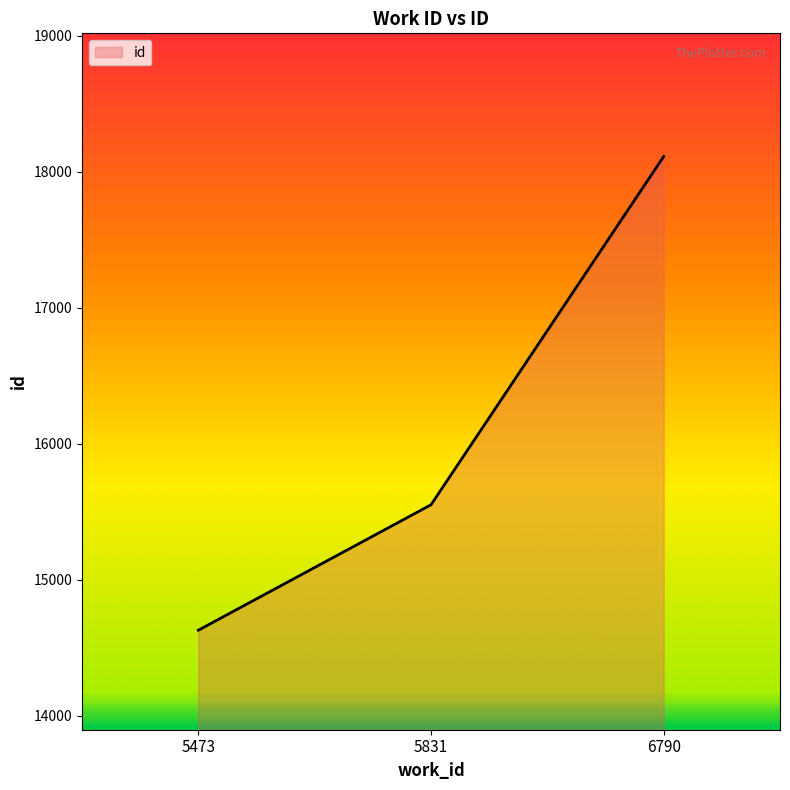

Reading left to right, transcribe all the data shown in this chart.

5473=14630	5831=15552	6790=18112